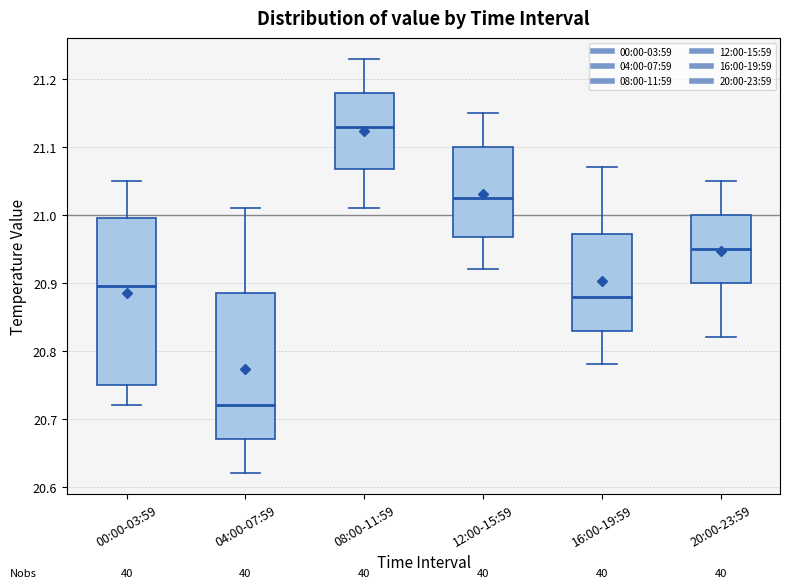

Where does the upper whisker of the box for 08:00-11:59 end on the y-axis? The values are not printed on the chart, so give them approximately, as read against the axis.

21.23